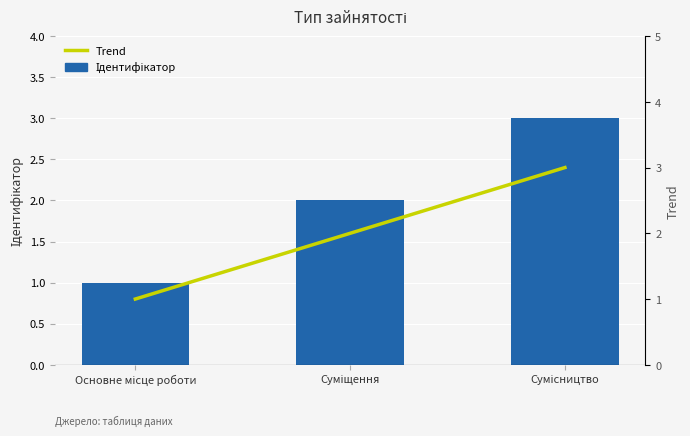

Reading left to right, list all the values displayed in this chart.

Основне місце роботи=1	Суміщення=2	Сумісництво=3